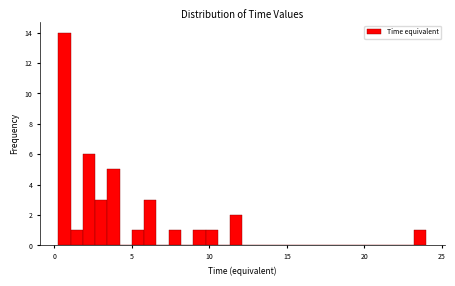

Around what value on the x-axis is the tallest bar? Give the approximate position of its centre, as read against the axis.

0.5